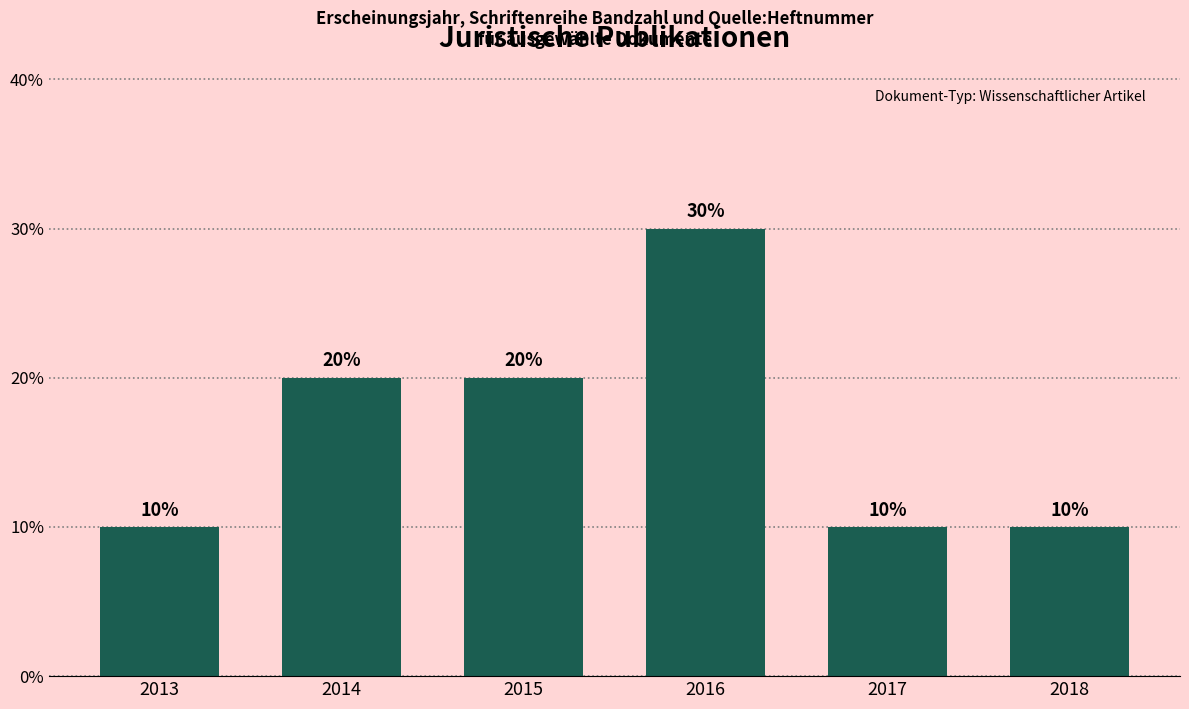

What is the ratio of the value at 2015 to the value at 2013?

2.0